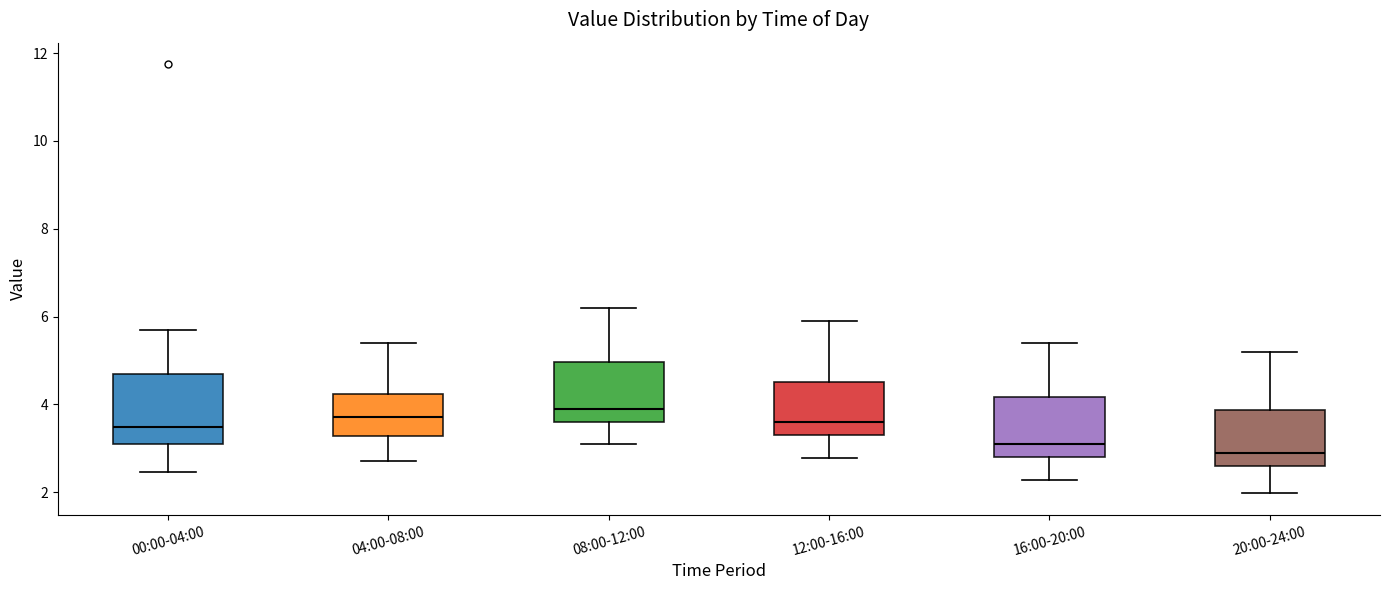

Which box's median line is the lowest?

20:00-24:00